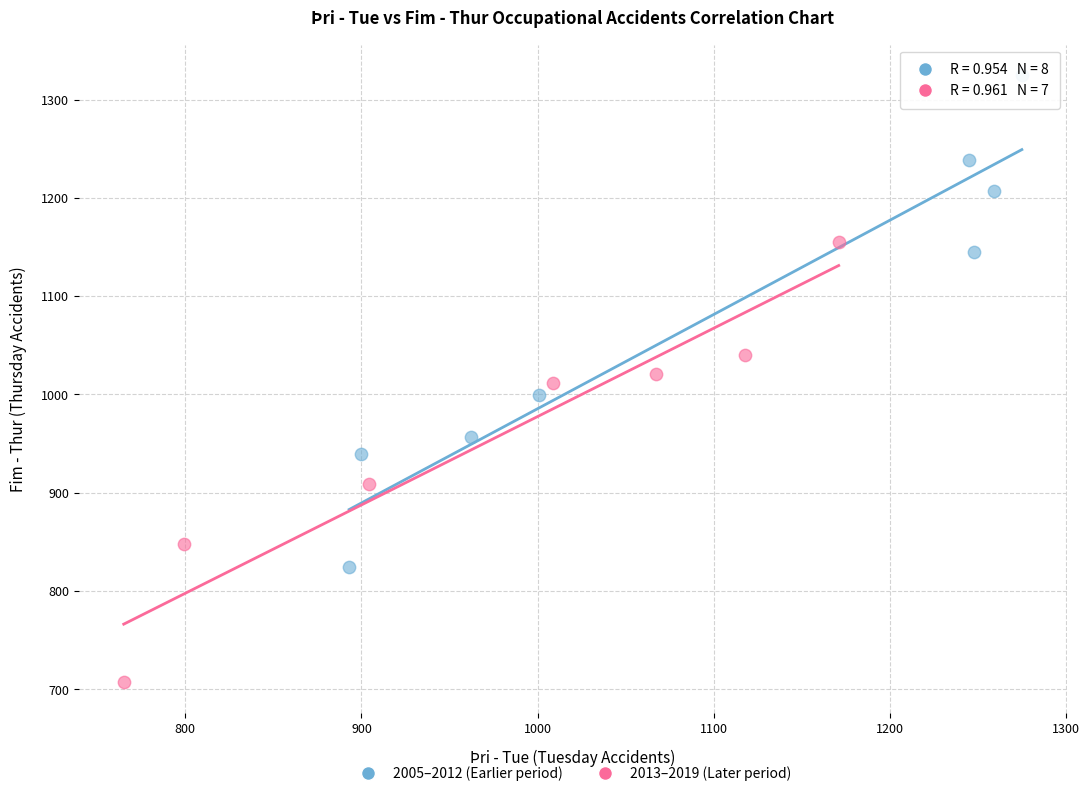

Which series contains the lowest Y value?

2013–2019 (Later period)